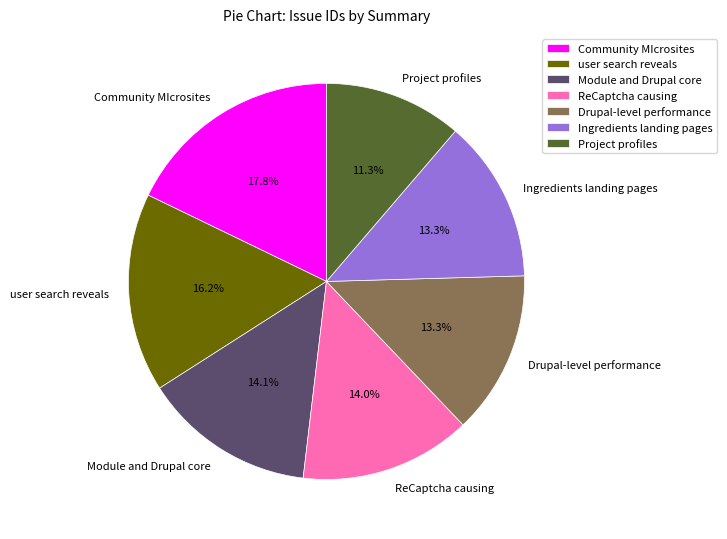

To the nearest percent, what is the average slice percentage?

14%